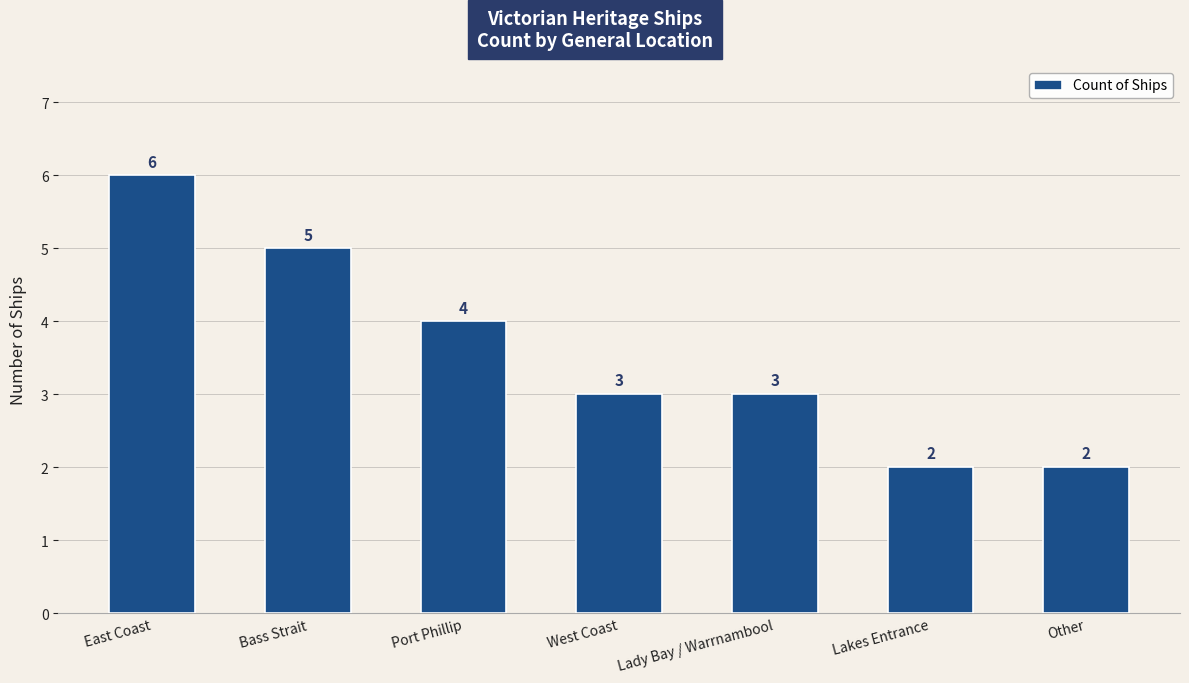

Reading left to right, extract all data points from this chart.

East Coast=6	Bass Strait=5	Port Phillip=4	West Coast=3	Lady Bay / Warrnambool=3	Lakes Entrance=2	Other=2